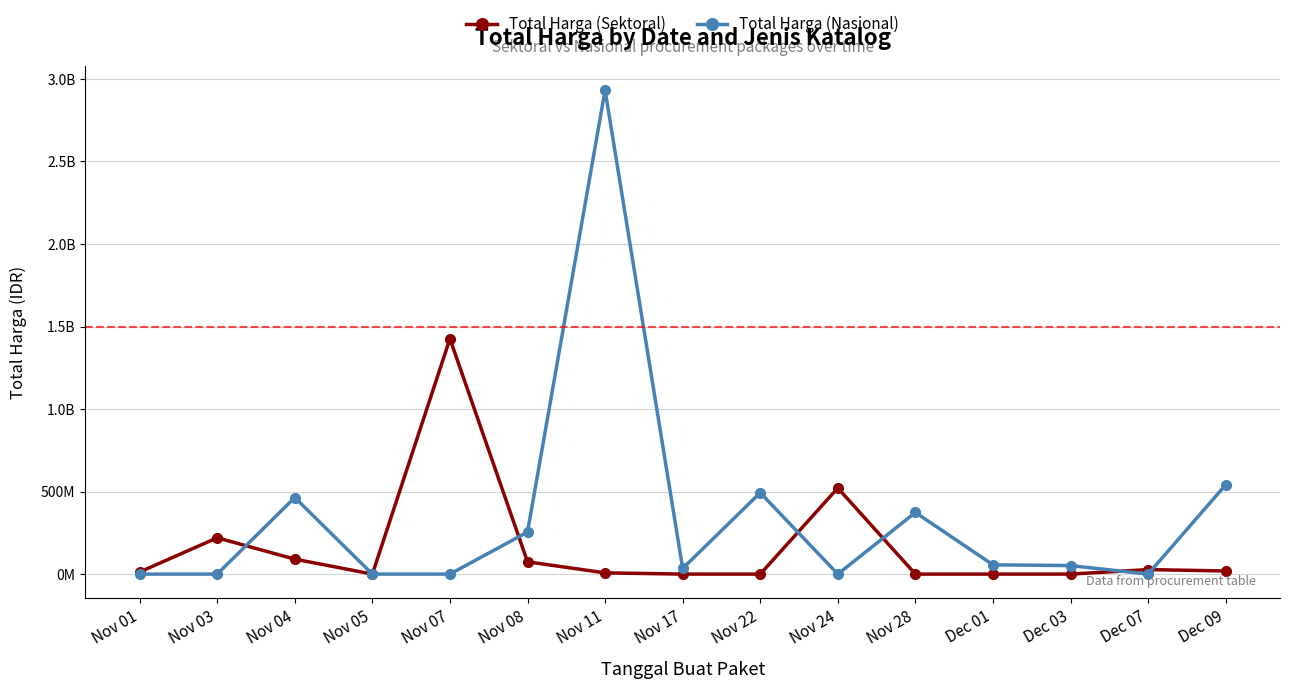

What is the sum of the Total Harga (Sektoral) values at Nov 04 and Dec 07?

118084200